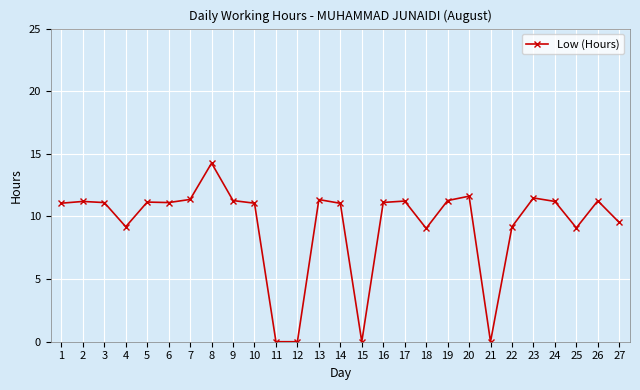

What value does the data have at 22?

9.2